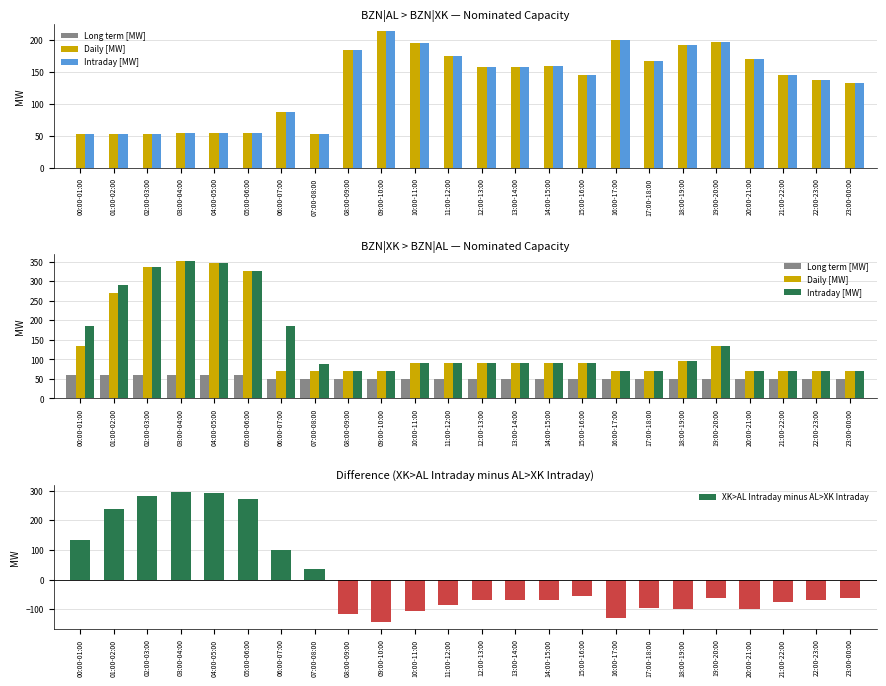

At which category is the sum across all series the highest?

03:00-04:00